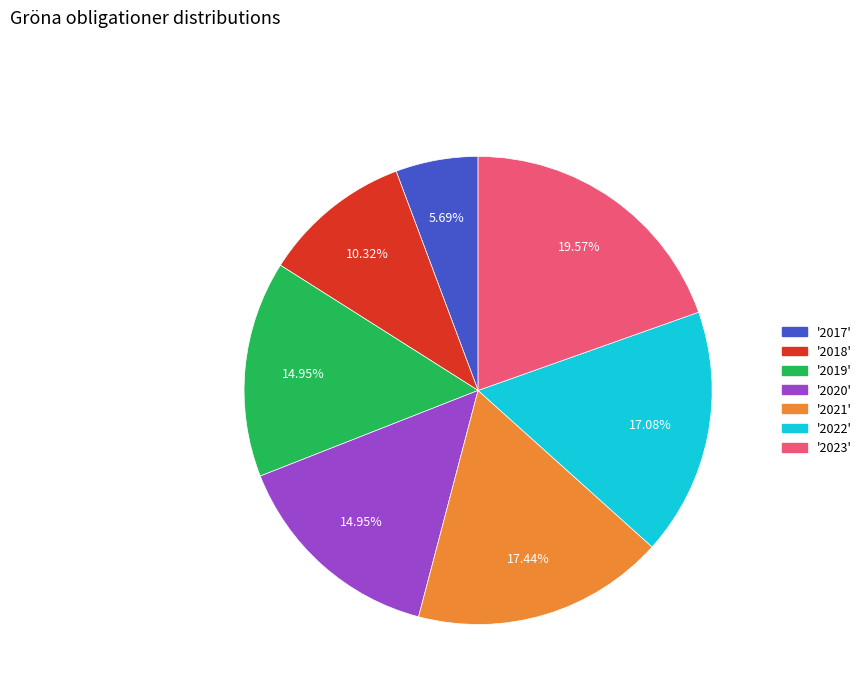

Is there a majority slice in this chart?

No